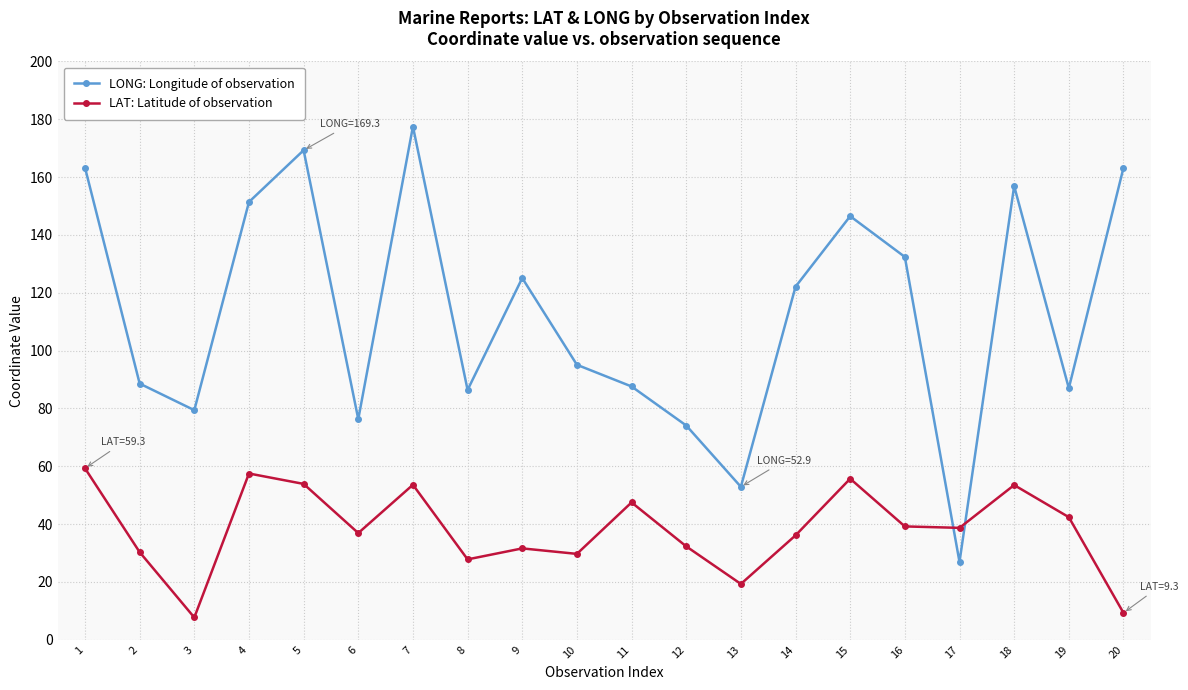

What is the sum of all LAT: Latitude of observation values?

762.3